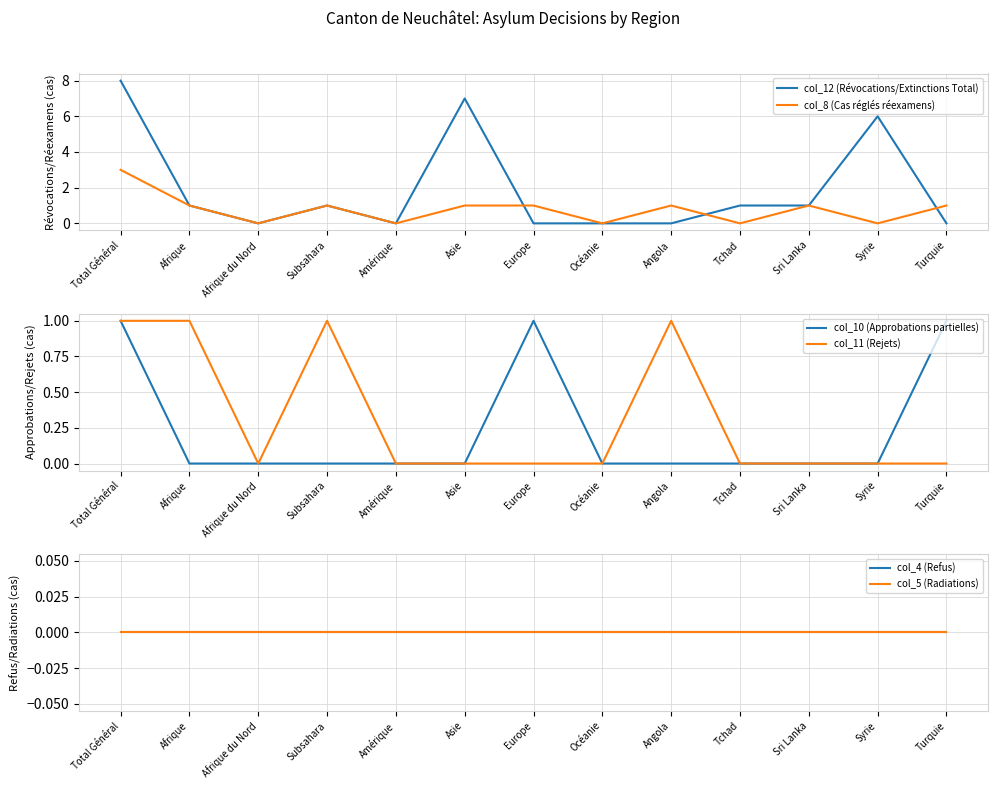

Is this an area chart (filled region under the line)?

No